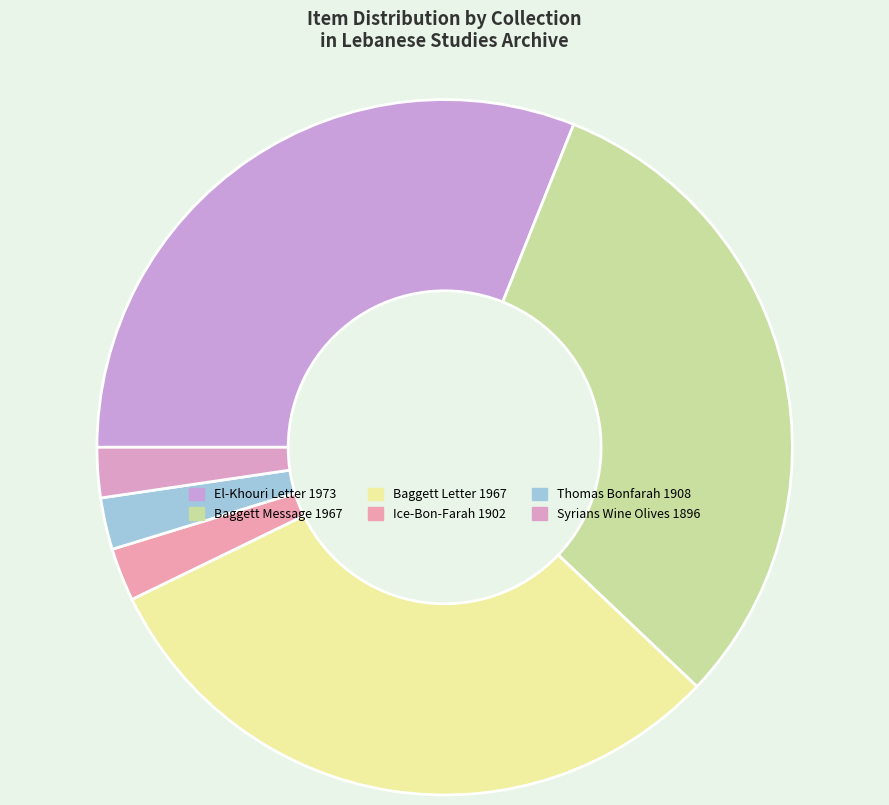

How many slices are in this pie chart?

6